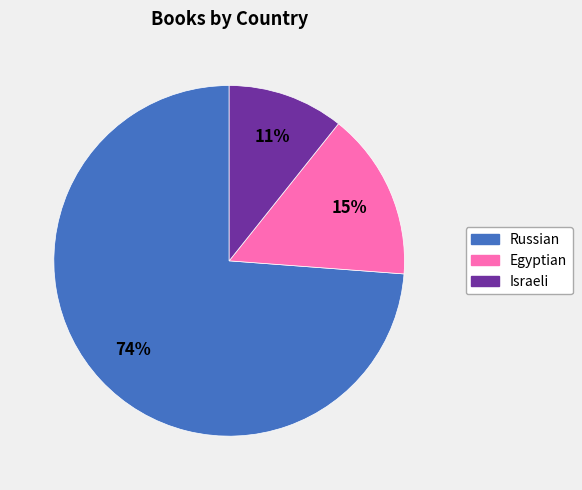

Which slice represents more than half of the pie?

Russian